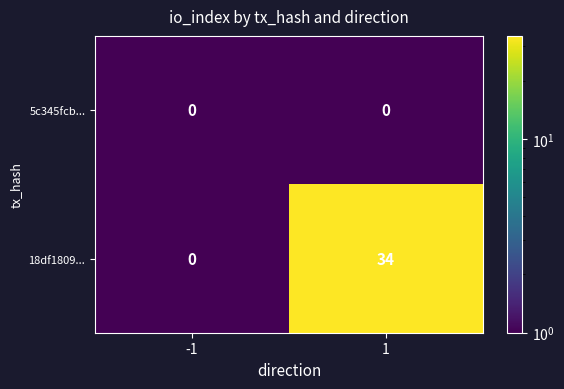

Read the 18df1809... value at 1.

34